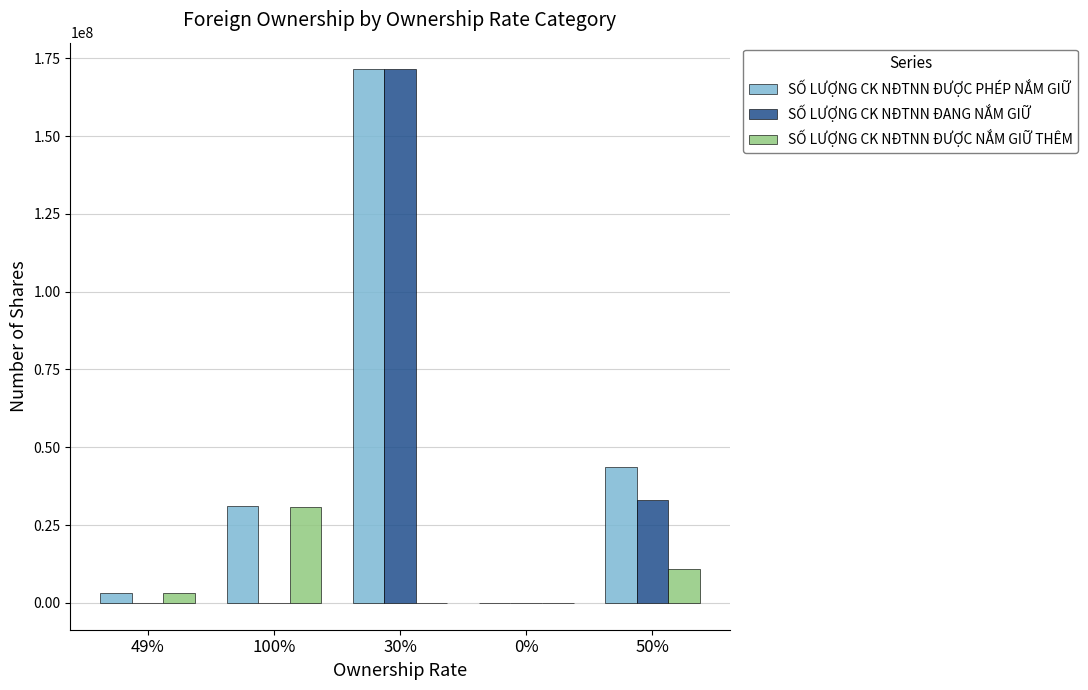

How many categories are shown in the chart?

5